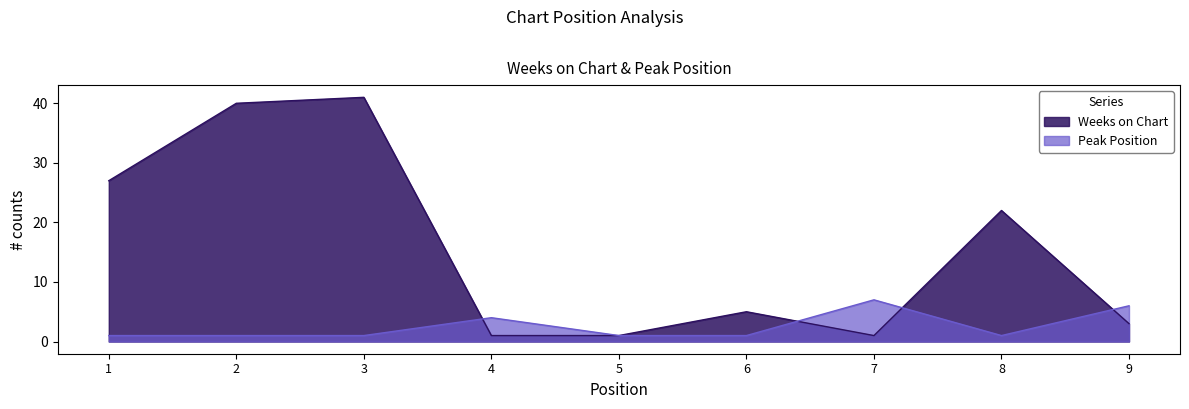

Where is the first local maximum for Peak Position?

4